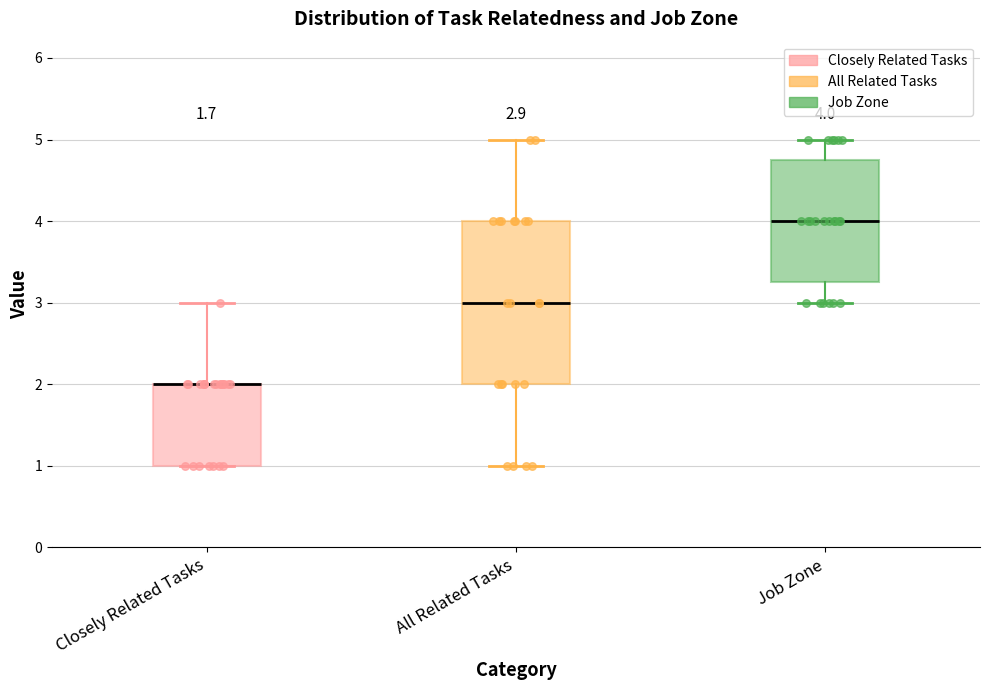

Comparing the boxes themselves (not the whiskers), which one is the tallest?

All Related Tasks